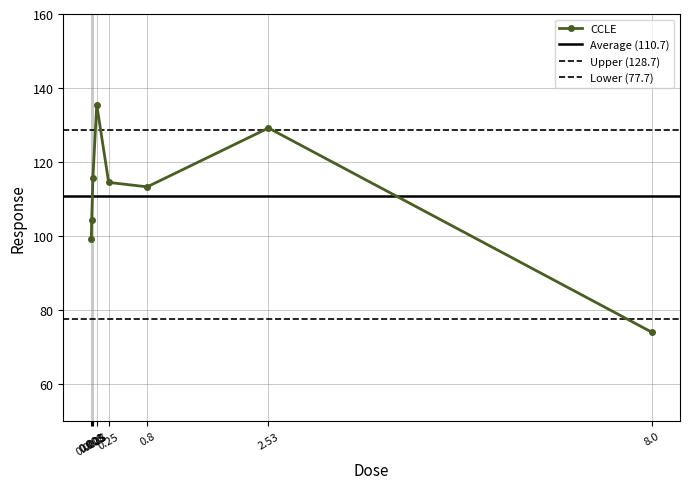

How many interior local valleys (lower than both neighbors) does the data have?

1